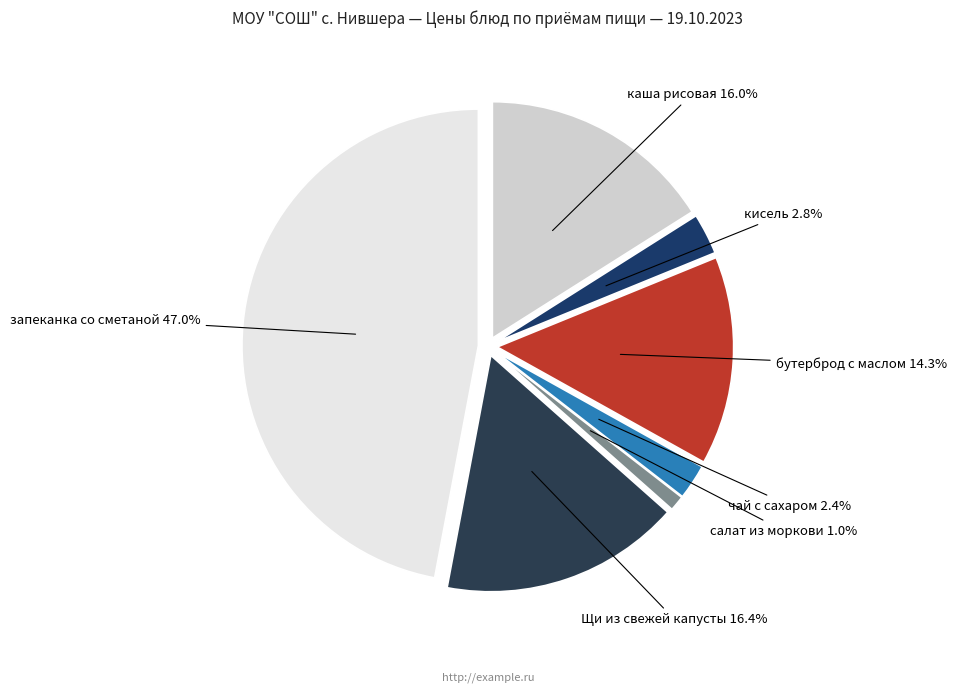

To the nearest percent, what is the difference between the бутерброд с маслом and салат из моркови slice percentages?

13%